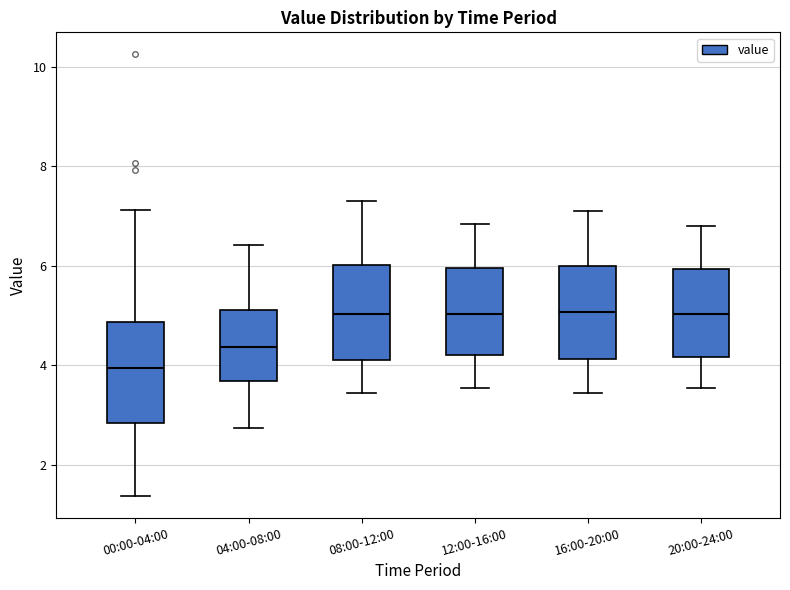

Where is the lower edge of the box for 16:00-20:00 on the y-axis? The values are not printed on the chart, so give them approximately, as read against the axis.

4.2